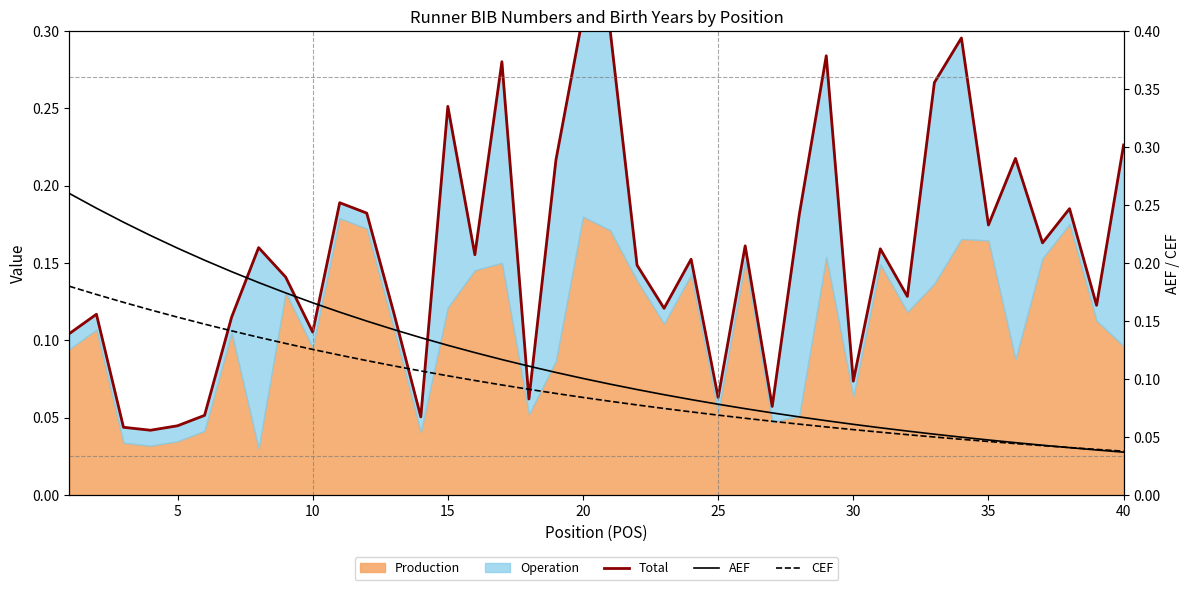

How many times do AEF and CEF cross each other?

1